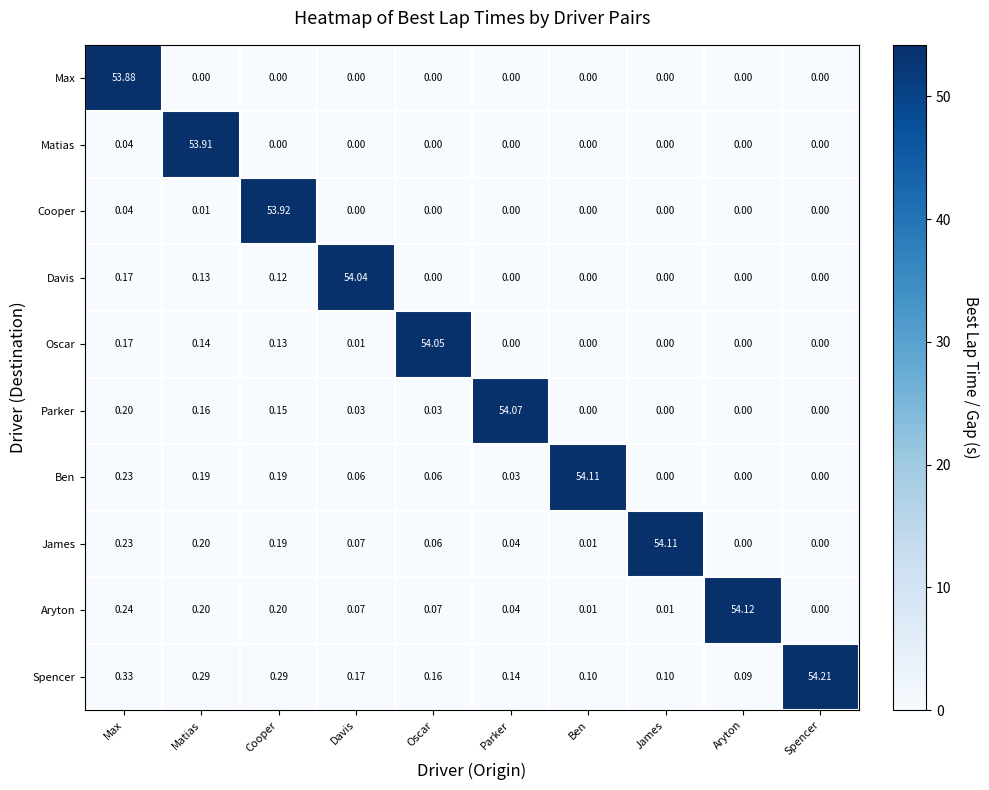

Is the value of Matias at Spencer greater than the value of Parker at Matias?

No